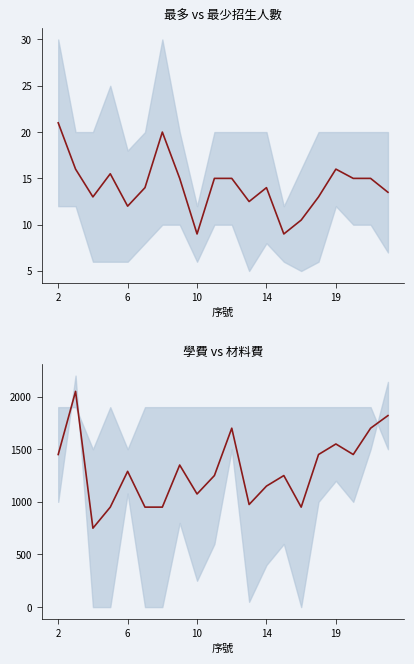

What are all the series names shown in the legend?

平均招生人數, 平均費用